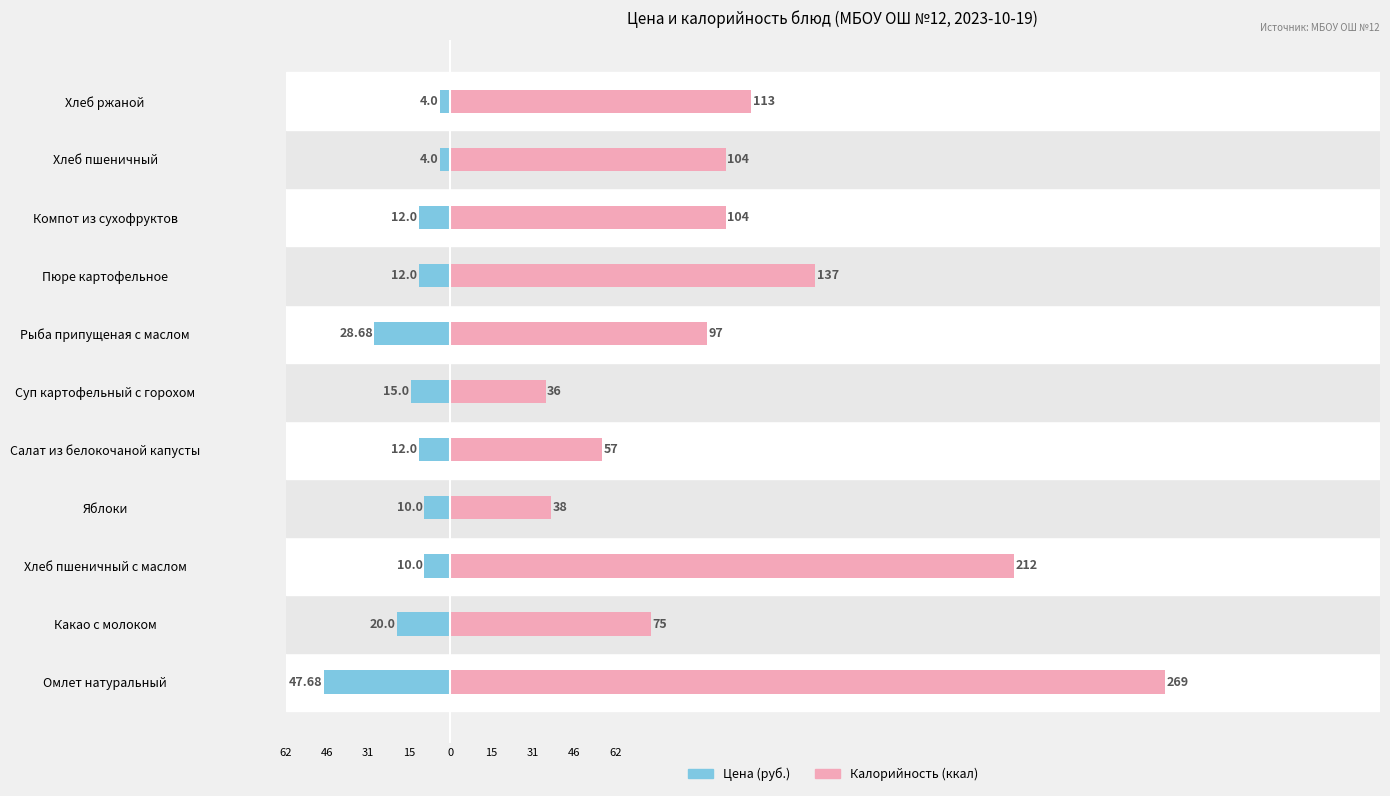

Reading right to left, extract all data points from this chart.

Цена (руб.): -4.0	-4.0	-12.0	-12.0	-28.7	-15.0	-12.0	-10.0	-10.0	-20.0	-47.7
Калорийность (ккал): 113.2	103.6	103.6	137.2	96.6	35.8	57.2	38.0	212.0	75.3	269.0